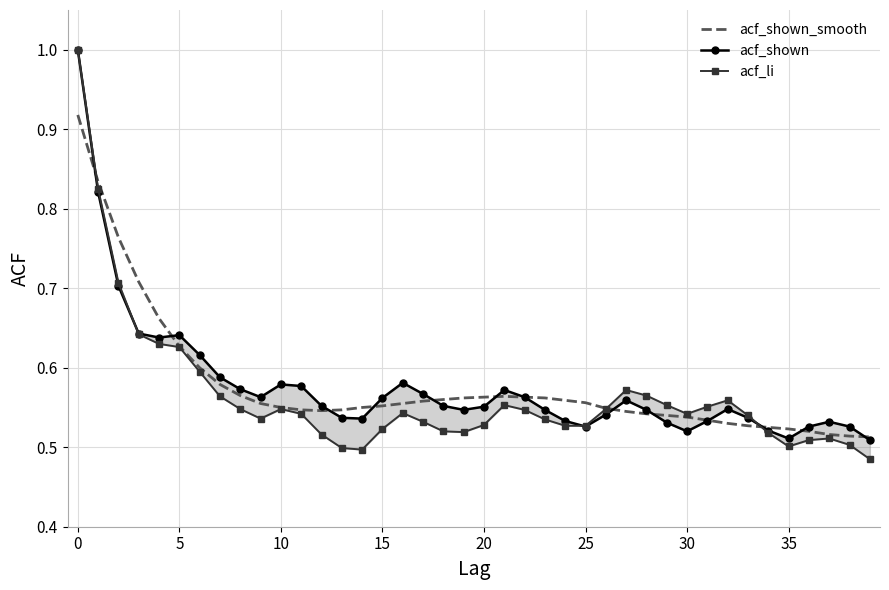

Between 26 and 36, which series saw the biggest shift?

acf_li